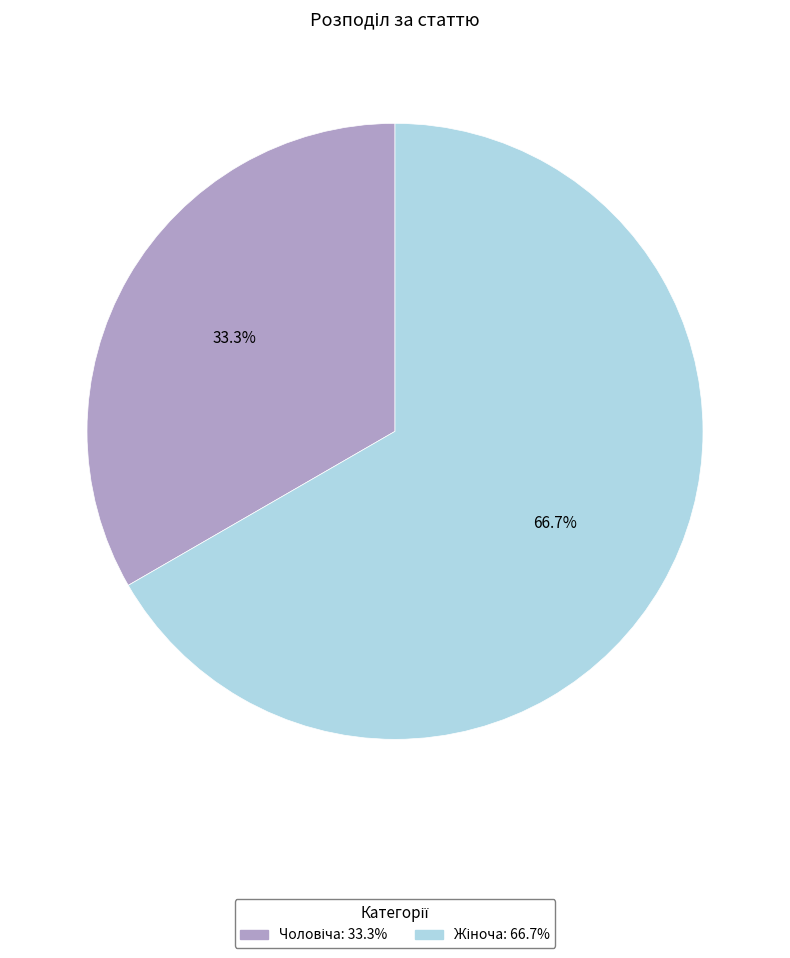

Is there a majority slice in this chart?

Yes